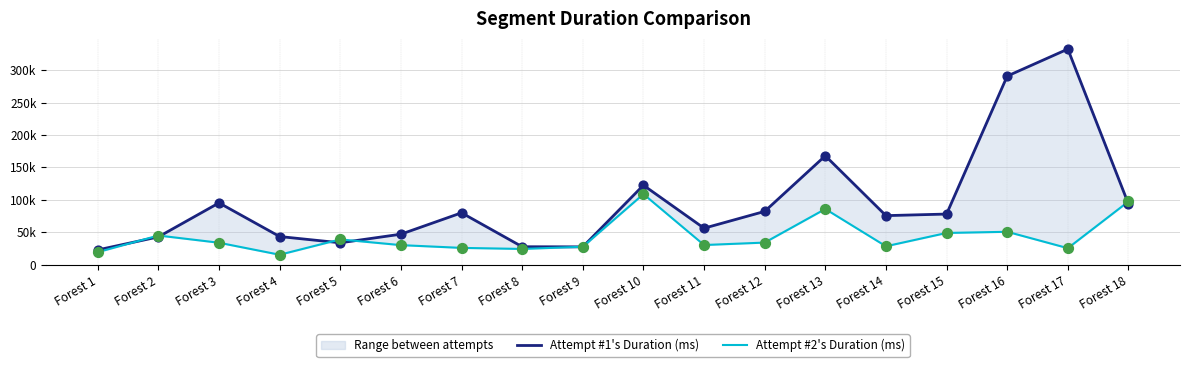

Which series contains the lowest Y value?

Attempt #2's Duration (ms)